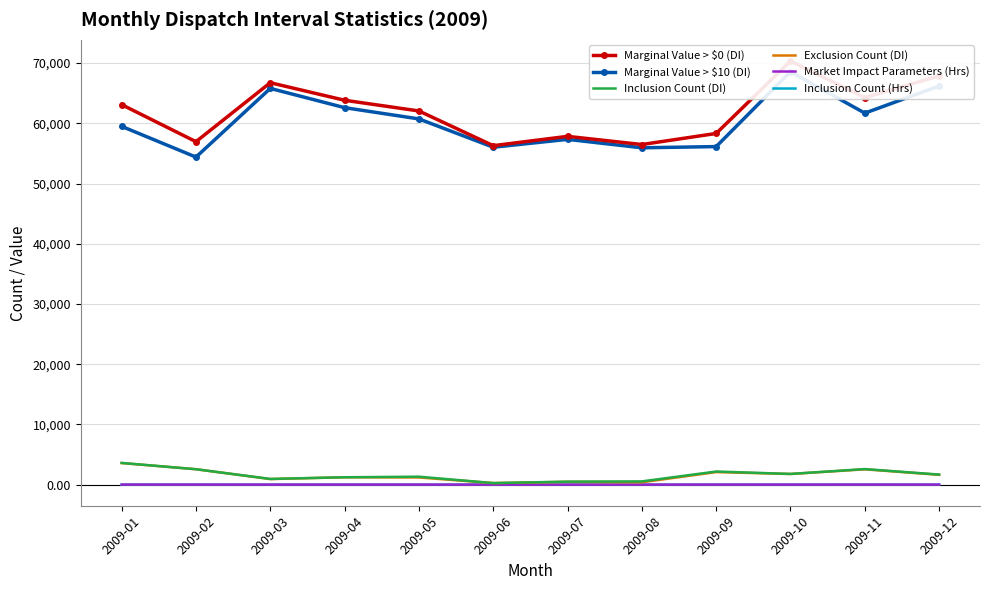

Which series changed the most between 2009-02 and 2009-09?

Marginal Value > $10 (DI)